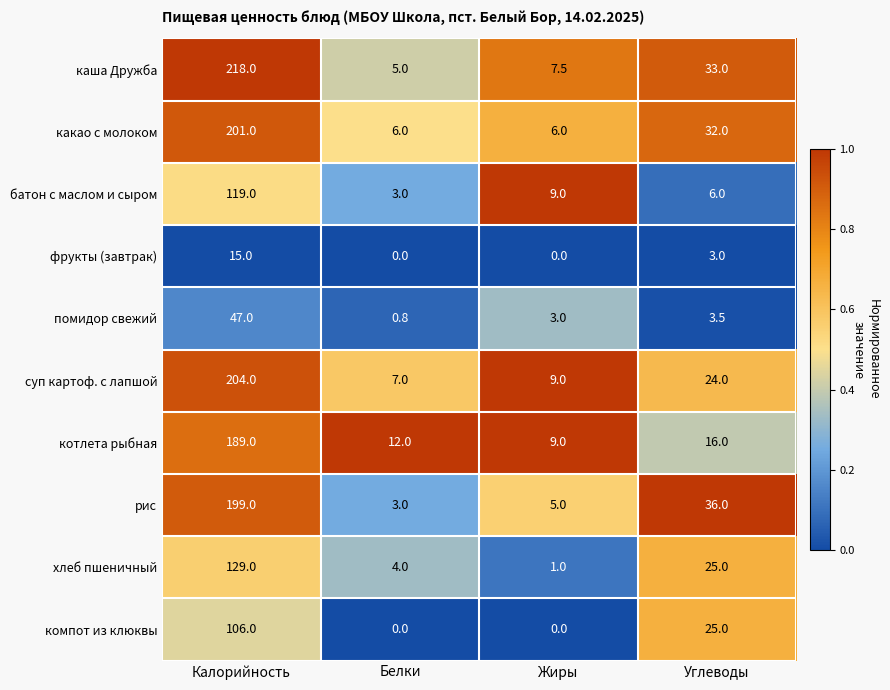

List the labels in order of рис value, smallest first.

Белки, Жиры, Углеводы, Калорийность